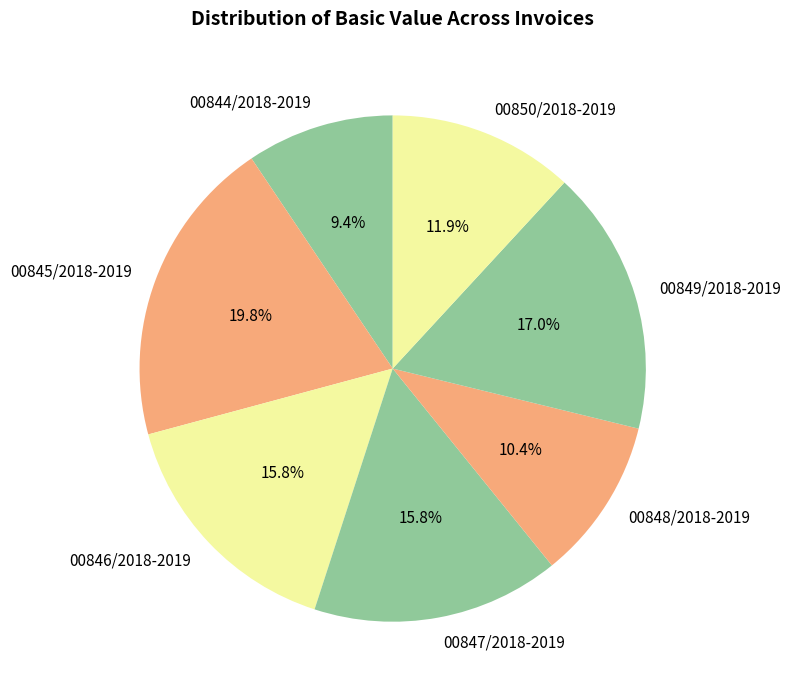

How many segments does this pie chart have?

7